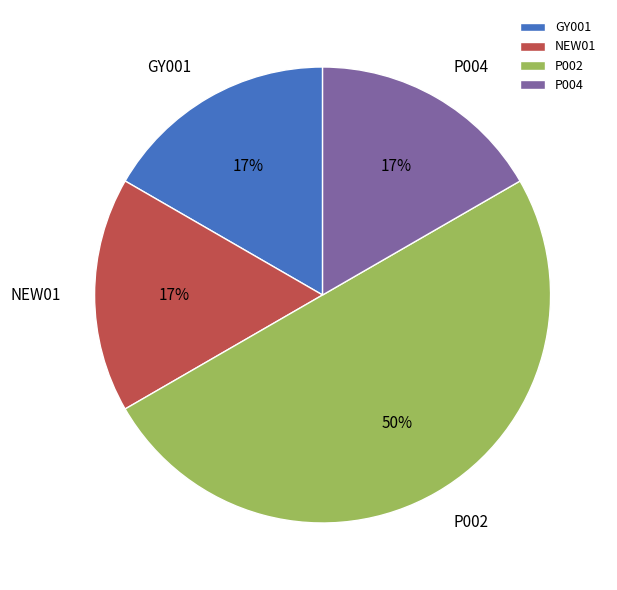

Approximately how many times larger is the value at NEW01 compared to GY001?

1.0